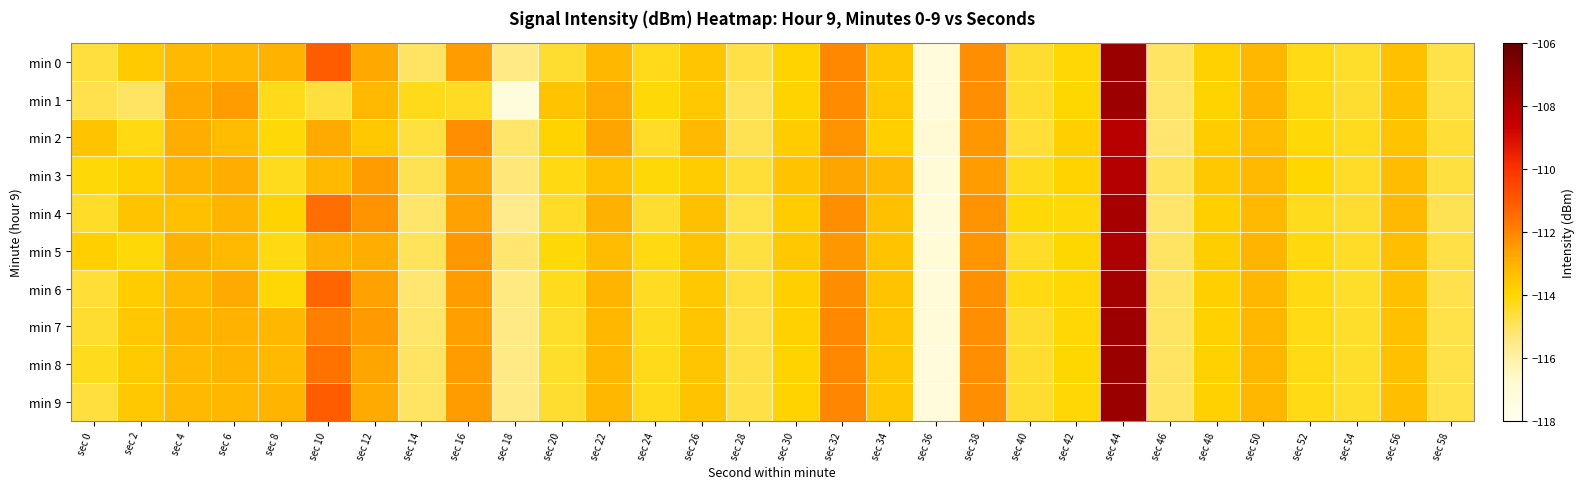

Reading left to right, list all the values displayed in this chart.

min 0: sec 0=-114.6	sec 2=-113.6	sec 4=-113.2	sec 6=-113.1	sec 8=-113.1	sec 10=-111.1	sec 12=-112.8	sec 14=-115.1	sec 16=-112.5	sec 18=-115.5	sec 20=-114.5	sec 22=-113.2	sec 24=-114.3	sec 26=-113.5	sec 28=-114.8	sec 30=-113.9	sec 32=-112.1	sec 34=-113.6	sec 36=-117.2	sec 38=-112.2	sec 40=-114.5	sec 42=-114.0	sec 44=-107.4	sec 46=-115.1	sec 48=-113.9	sec 50=-113.1	sec 52=-114.2	sec 54=-114.5	sec 56=-113.4	sec 58=-114.8
min 1: sec 0=-114.8	sec 2=-115.1	sec 4=-112.8	sec 6=-112.5	sec 8=-114.3	sec 10=-114.7	sec 12=-113.2	sec 14=-114.3	sec 16=-114.4	sec 18=-117.2	sec 20=-113.5	sec 22=-112.8	sec 24=-114.1	sec 26=-113.6	sec 28=-115.0	sec 30=-113.9	sec 32=-112.1	sec 34=-113.6	sec 36=-117.2	sec 38=-112.2	sec 40=-114.5	sec 42=-114.0	sec 44=-107.5	sec 46=-115.1	sec 48=-113.9	sec 50=-113.1	sec 52=-114.2	sec 54=-114.5	sec 56=-113.4	sec 58=-114.8
min 2: sec 0=-113.5	sec 2=-114.2	sec 4=-112.9	sec 6=-113.3	sec 8=-114.1	sec 10=-112.8	sec 12=-113.6	sec 14=-114.7	sec 16=-112.2	sec 18=-115.1	sec 20=-113.9	sec 22=-112.7	sec 24=-114.4	sec 26=-113.2	sec 28=-114.9	sec 30=-113.7	sec 32=-112.3	sec 34=-113.8	sec 36=-116.9	sec 38=-112.4	sec 40=-114.6	sec 42=-113.8	sec 44=-108.2	sec 46=-115.2	sec 48=-113.7	sec 50=-113.3	sec 52=-114.1	sec 54=-114.3	sec 56=-113.5	sec 58=-114.6
min 3: sec 0=-114.1	sec 2=-113.8	sec 4=-113.1	sec 6=-112.9	sec 8=-114.3	sec 10=-113.2	sec 12=-112.5	sec 14=-114.9	sec 16=-112.7	sec 18=-115.3	sec 20=-114.2	sec 22=-113.4	sec 24=-114.1	sec 26=-113.7	sec 28=-114.6	sec 30=-113.5	sec 32=-112.7	sec 34=-113.2	sec 36=-117.0	sec 38=-112.5	sec 40=-114.3	sec 42=-113.9	sec 44=-108.1	sec 46=-115.0	sec 48=-113.6	sec 50=-113.2	sec 52=-114.0	sec 54=-114.4	sec 56=-113.3	sec 58=-114.7
min 4: sec 0=-114.4	sec 2=-113.5	sec 4=-113.4	sec 6=-113.1	sec 8=-113.9	sec 10=-111.5	sec 12=-112.3	sec 14=-115.1	sec 16=-112.6	sec 18=-115.6	sec 20=-114.4	sec 22=-113.0	sec 24=-114.5	sec 26=-113.4	sec 28=-114.8	sec 30=-113.7	sec 32=-112.2	sec 34=-113.4	sec 36=-117.1	sec 38=-112.3	sec 40=-114.1	sec 42=-114.1	sec 44=-107.7	sec 46=-115.1	sec 48=-113.8	sec 50=-113.2	sec 52=-114.3	sec 54=-114.5	sec 56=-113.2	sec 58=-114.9
min 5: sec 0=-113.8	sec 2=-114.1	sec 4=-113.0	sec 6=-113.2	sec 8=-114.2	sec 10=-113.0	sec 12=-112.9	sec 14=-115.0	sec 16=-112.4	sec 18=-115.2	sec 20=-114.1	sec 22=-113.3	sec 24=-114.2	sec 26=-113.5	sec 28=-114.7	sec 30=-113.6	sec 32=-112.4	sec 34=-113.5	sec 36=-117.0	sec 38=-112.3	sec 40=-114.4	sec 42=-114.0	sec 44=-107.9	sec 46=-115.0	sec 48=-113.8	sec 50=-113.1	sec 52=-114.2	sec 54=-114.4	sec 56=-113.3	sec 58=-114.8
min 6: sec 0=-114.6	sec 2=-113.7	sec 4=-113.2	sec 6=-112.8	sec 8=-114.0	sec 10=-111.3	sec 12=-112.6	sec 14=-115.2	sec 16=-112.5	sec 18=-115.4	sec 20=-114.3	sec 22=-113.1	sec 24=-114.3	sec 26=-113.6	sec 28=-114.7	sec 30=-113.8	sec 32=-112.2	sec 34=-113.5	sec 36=-117.1	sec 38=-112.2	sec 40=-114.2	sec 42=-114.0	sec 44=-107.6	sec 46=-115.1	sec 48=-113.8	sec 50=-113.2	sec 52=-114.2	sec 54=-114.5	sec 56=-113.4	sec 58=-114.8
min 7: sec 0=-114.5	sec 2=-113.6	sec 4=-113.1	sec 6=-113.0	sec 8=-113.2	sec 10=-111.9	sec 12=-112.5	sec 14=-115.1	sec 16=-112.5	sec 18=-115.5	sec 20=-114.5	sec 22=-113.2	sec 24=-114.3	sec 26=-113.5	sec 28=-114.7	sec 30=-113.9	sec 32=-112.0	sec 34=-113.5	sec 36=-117.2	sec 38=-112.2	sec 40=-114.5	sec 42=-114.0	sec 44=-107.5	sec 46=-115.1	sec 48=-113.9	sec 50=-113.1	sec 52=-114.2	sec 54=-114.5	sec 56=-113.4	sec 58=-114.8
min 8: sec 0=-114.3	sec 2=-113.7	sec 4=-113.2	sec 6=-113.1	sec 8=-113.2	sec 10=-111.6	sec 12=-112.7	sec 14=-115.0	sec 16=-112.5	sec 18=-115.5	sec 20=-114.5	sec 22=-113.2	sec 24=-114.3	sec 26=-113.5	sec 28=-114.8	sec 30=-113.9	sec 32=-112.1	sec 34=-113.6	sec 36=-117.2	sec 38=-112.2	sec 40=-114.5	sec 42=-114.0	sec 44=-107.5	sec 46=-115.1	sec 48=-113.8	sec 50=-113.1	sec 52=-114.2	sec 54=-114.5	sec 56=-113.4	sec 58=-114.8
min 9: sec 0=-114.7	sec 2=-113.6	sec 4=-113.2	sec 6=-113.2	sec 8=-113.1	sec 10=-111.1	sec 12=-112.8	sec 14=-115.1	sec 16=-112.5	sec 18=-115.5	sec 20=-114.5	sec 22=-113.2	sec 24=-114.3	sec 26=-113.5	sec 28=-114.8	sec 30=-113.9	sec 32=-112.0	sec 34=-113.5	sec 36=-117.2	sec 38=-112.2	sec 40=-114.5	sec 42=-114.0	sec 44=-107.4	sec 46=-115.1	sec 48=-113.9	sec 50=-113.1	sec 52=-114.2	sec 54=-114.5	sec 56=-113.4	sec 58=-114.8